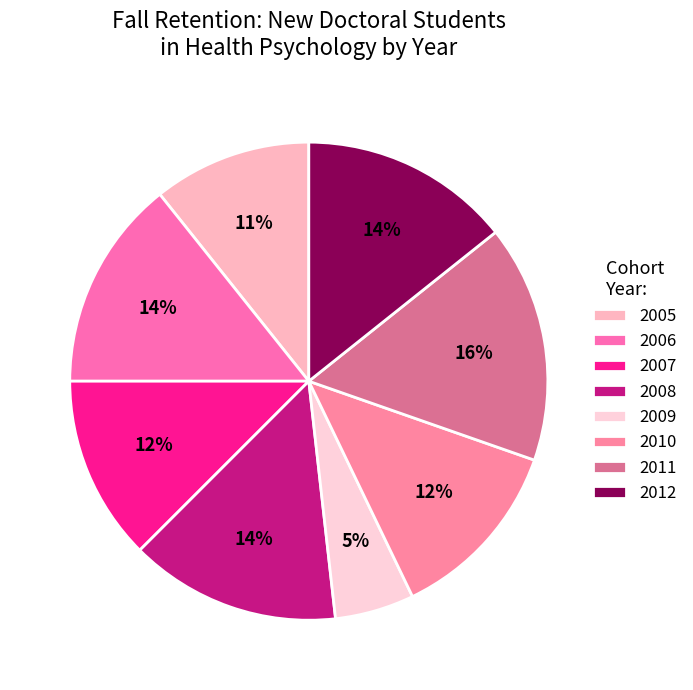

How many slices are in this pie chart?

8